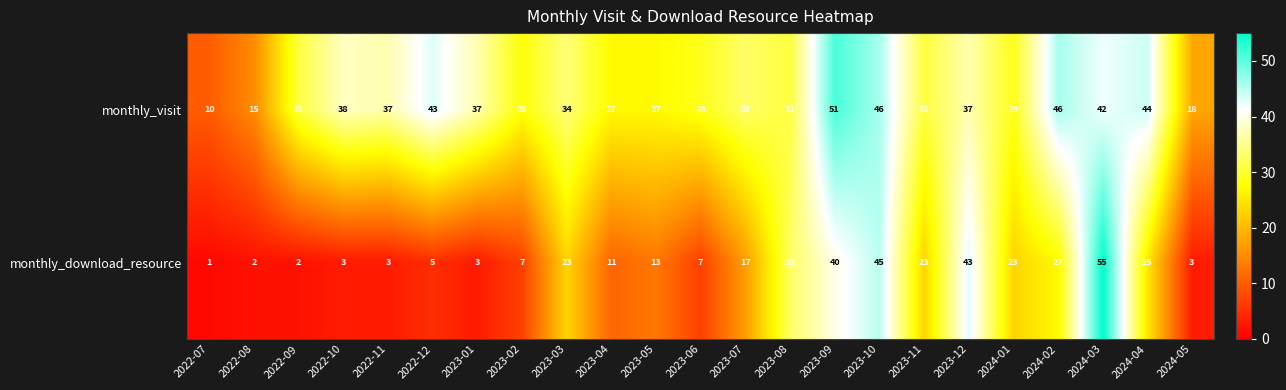

List the series in order of their overall mean, highest first.

monthly_visit, monthly_download_resource